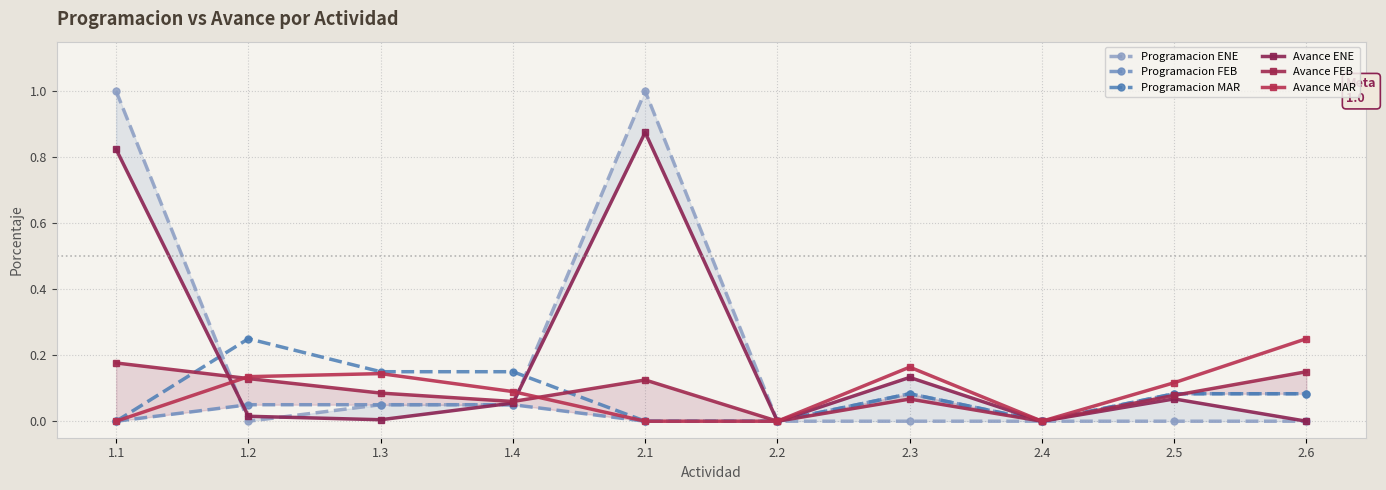

The Programacion ENE series shows 1.0 at 1.1. True or false?

True